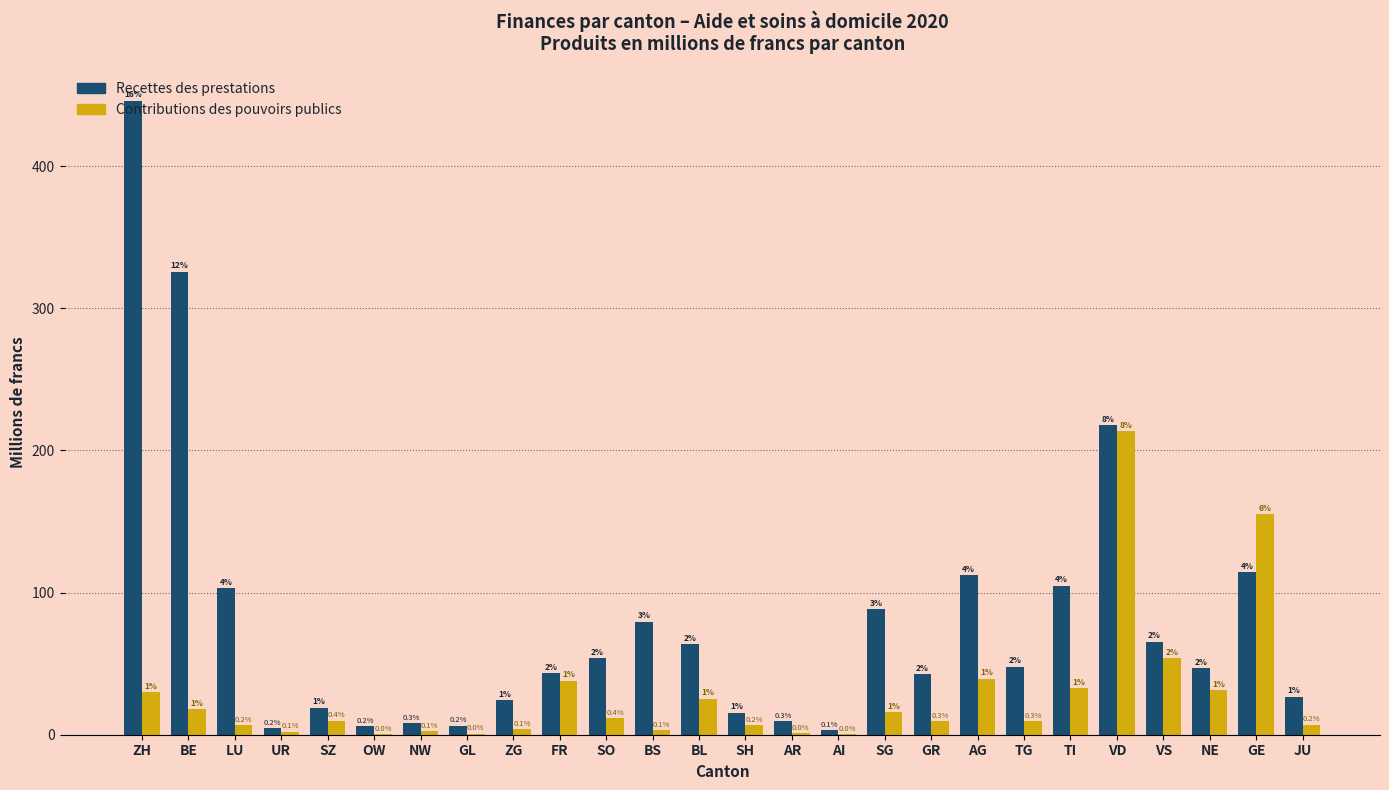

What are all the series names shown in the legend?

Recettes des prestations, Contributions des pouvoirs publics